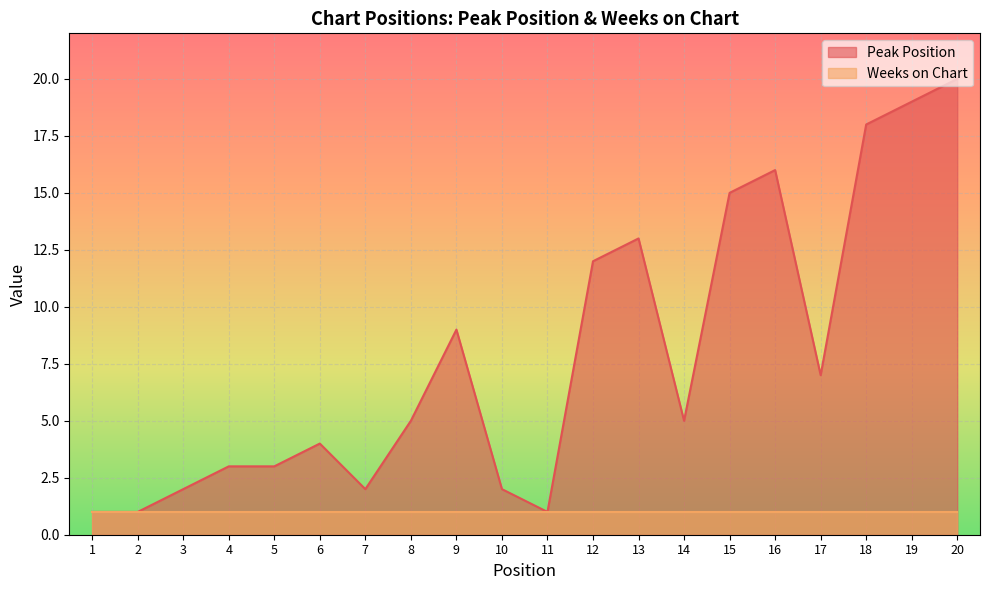

Does the chart display data point markers on the line(s)?

No